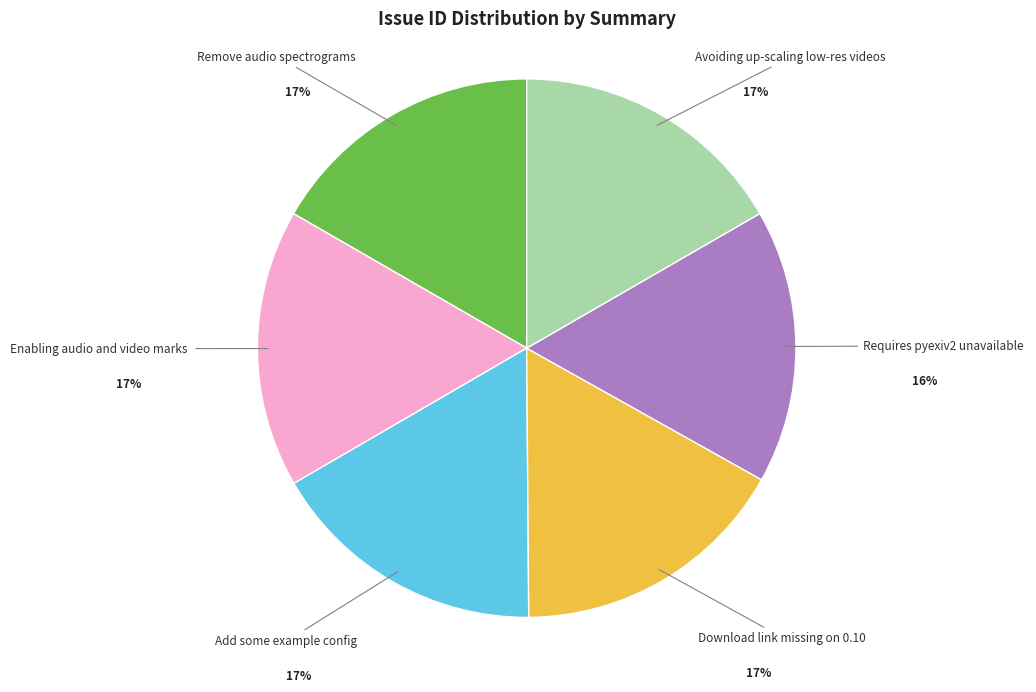

To the nearest percent, what is the combined percentage of Requires pyexiv2 unavailable and Enabling audio and video marks?

33%